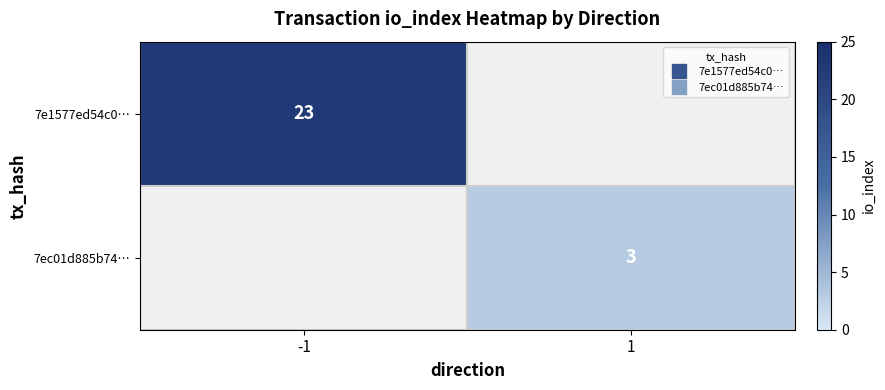

List the labels in order of 7e1577ed54c0… value, largest first.

-1, 1